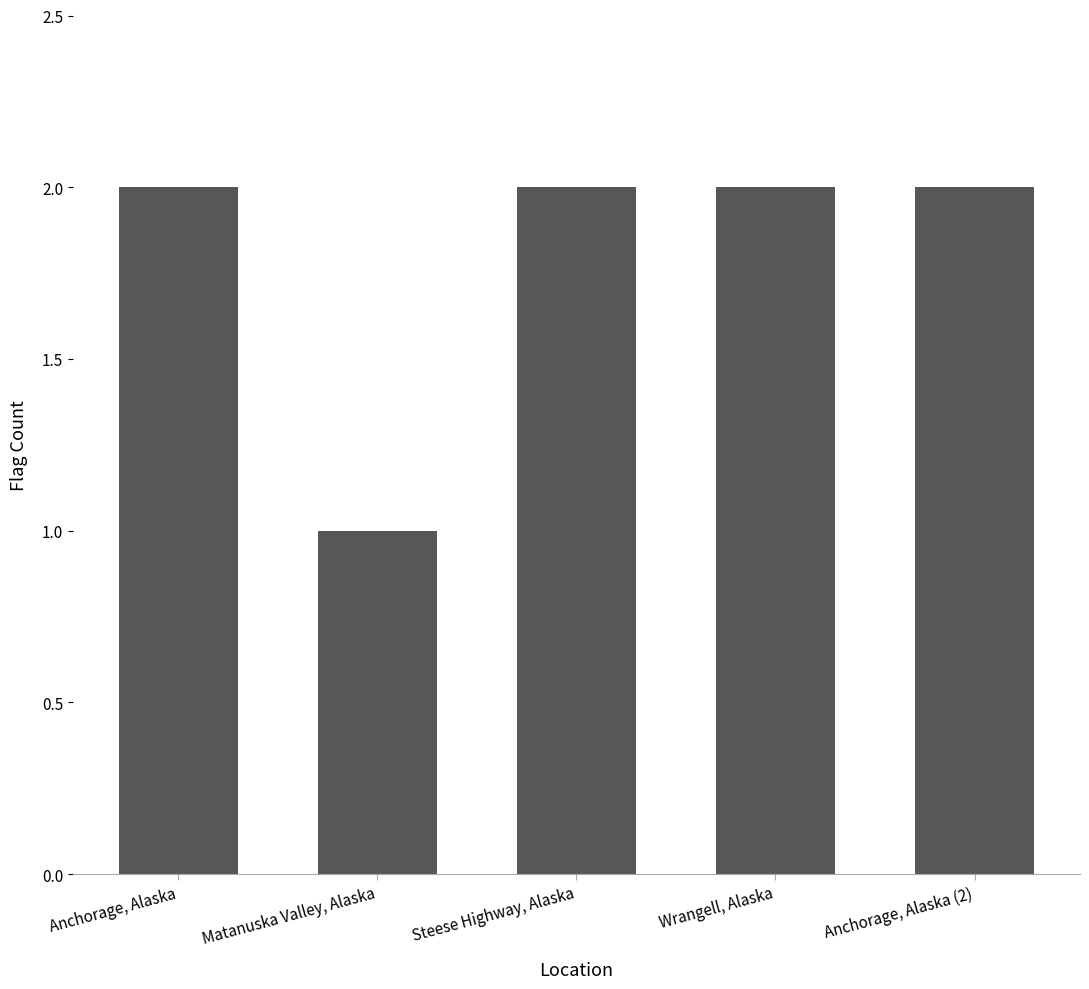

What is the label of the 3rd bar from the left?

Steese Highway, Alaska